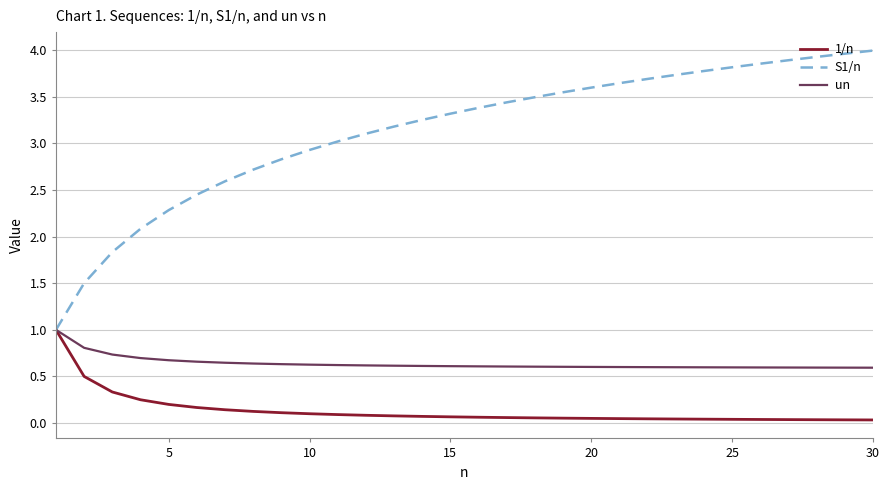

Which series has the largest range (max minus min)?

S1/n